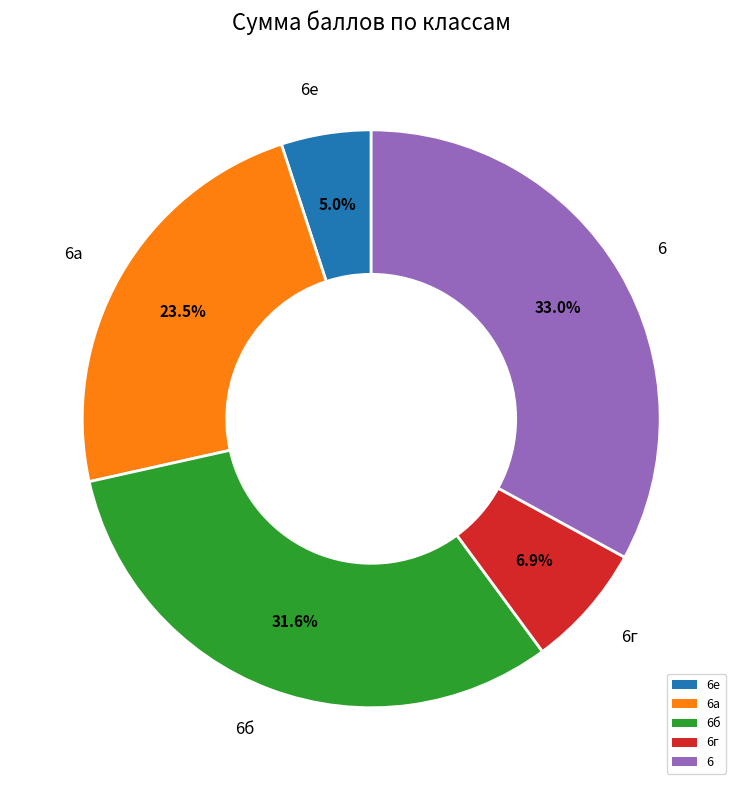

To the nearest percent, what percentage of the pie is 6б?

32%